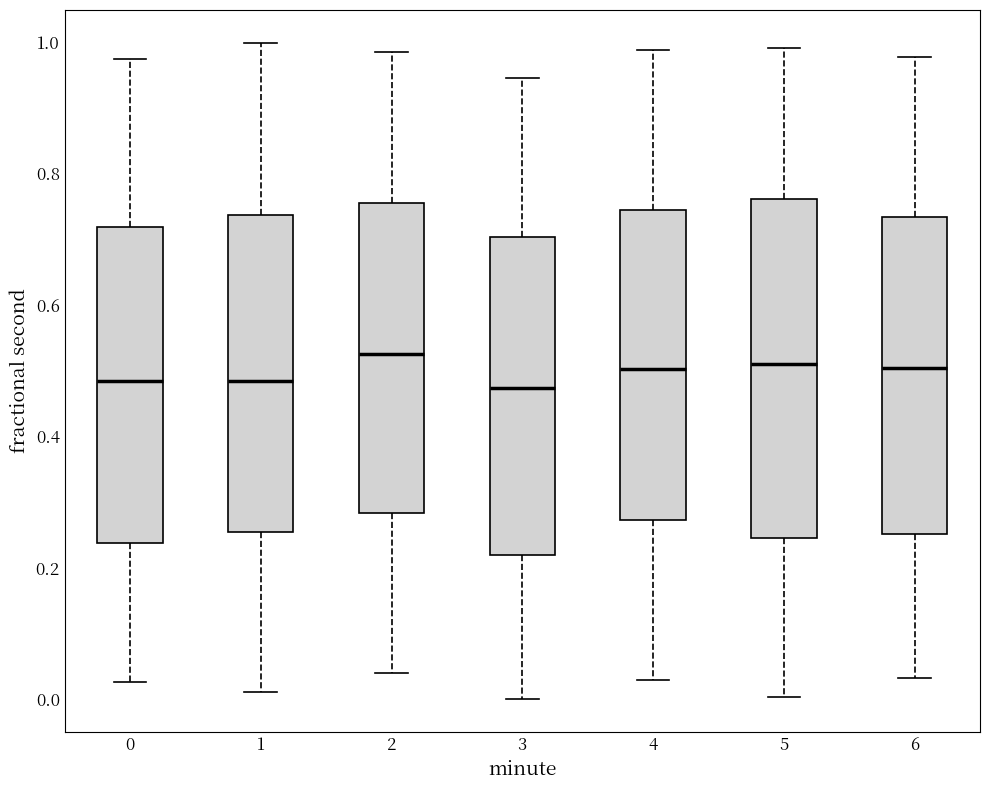

Which box is the tallest, from its lower edge to its upper edge?

5